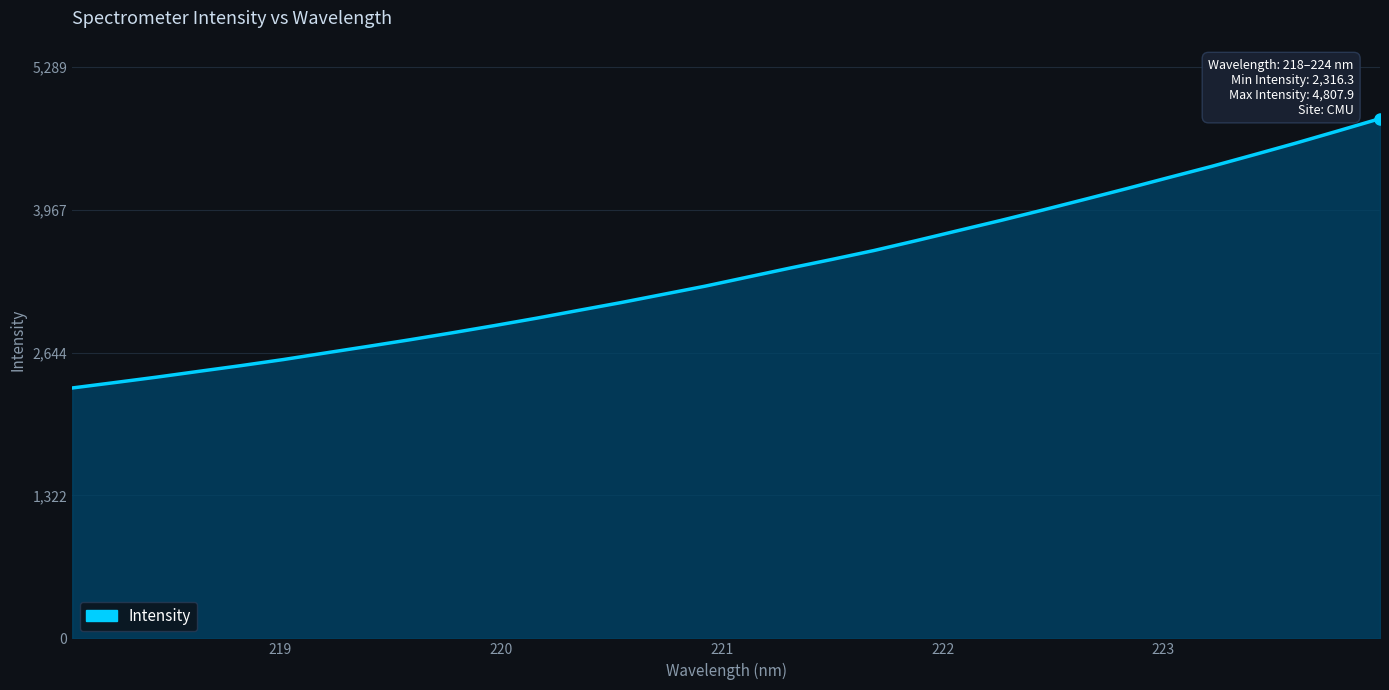

True or false: the data has more than 1 interior local peaks.

False